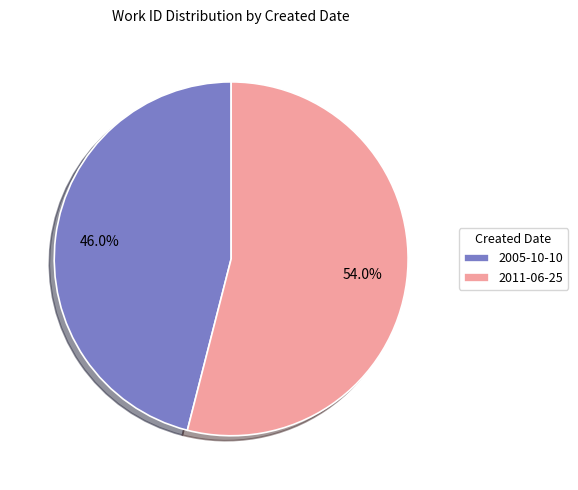

Which category has the biggest portion of the pie?

2011-06-25